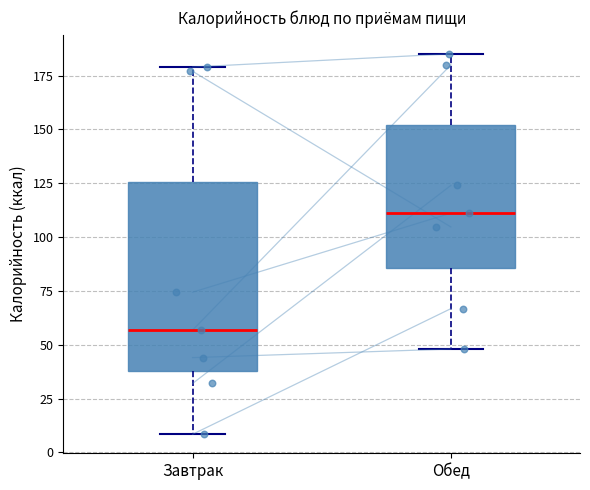

Reading left to right, read every box against the y-axis: the position of its median line, the range the box covers, and the ends of its whiskers. The values are not printed on the chart, so give them approximately, as read against the axis.

Завтрак: median 55, box 40 to 125, whiskers 10 to 180
Обед: median 110, box 85 to 150, whiskers 50 to 185